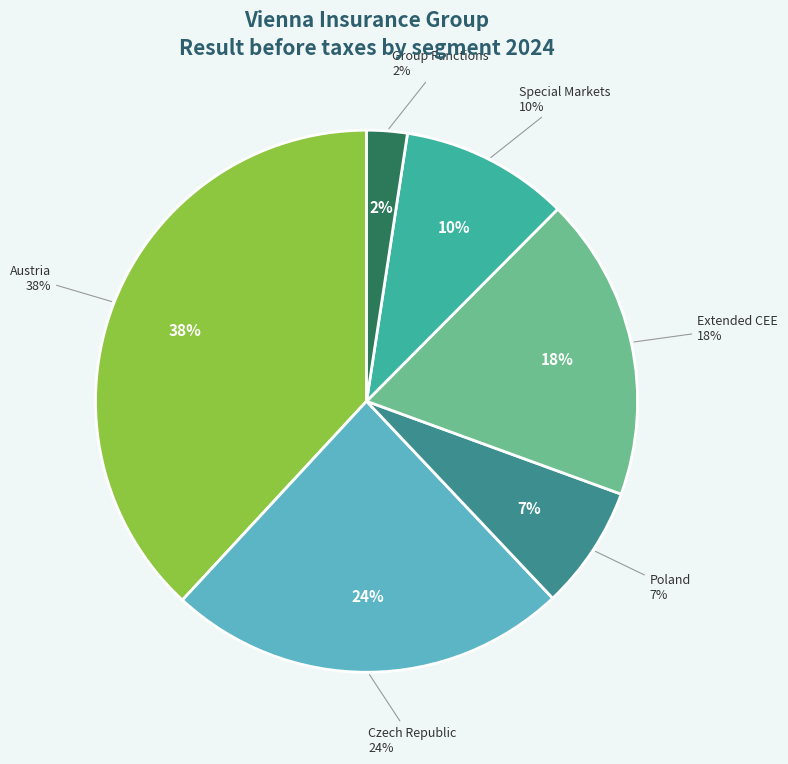

Which slice is the largest?

Austria